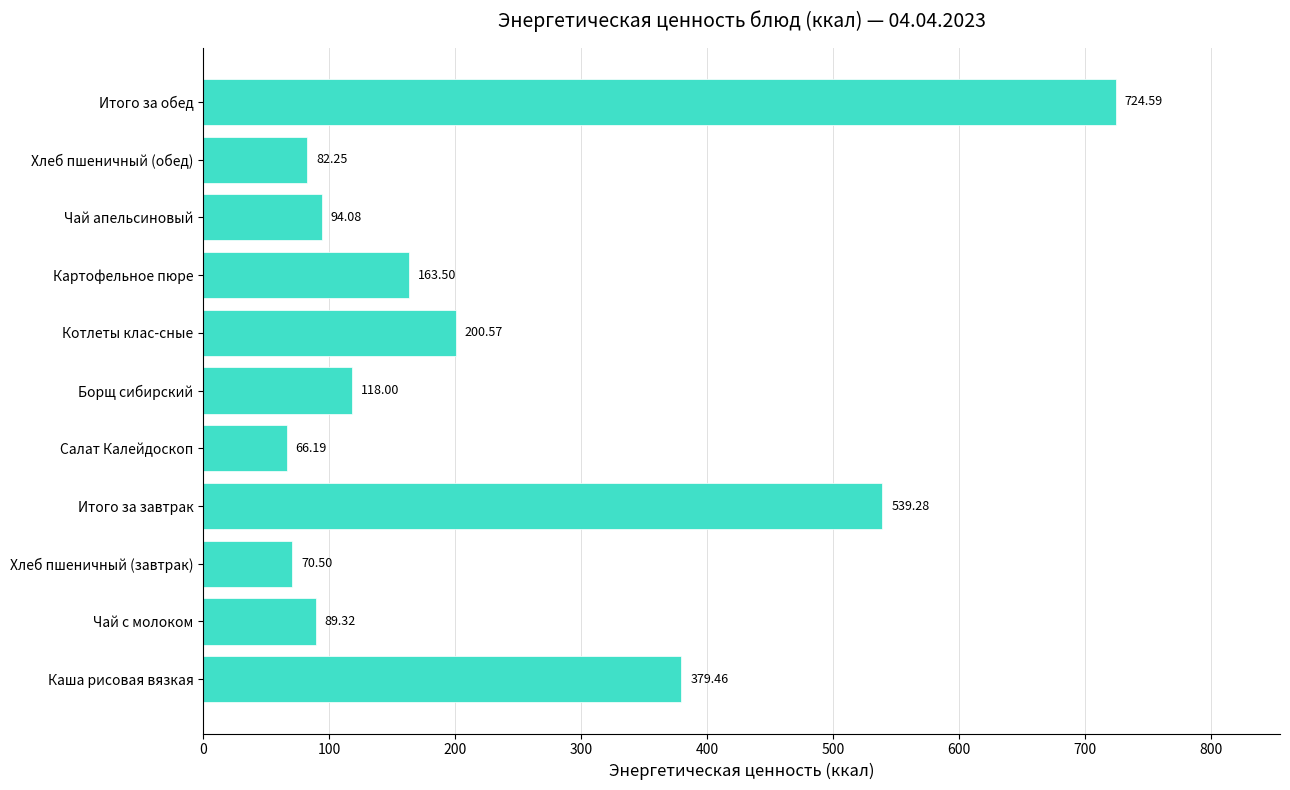

What is the change in value from Чай с молоком to Картофельное пюре?

+74.2